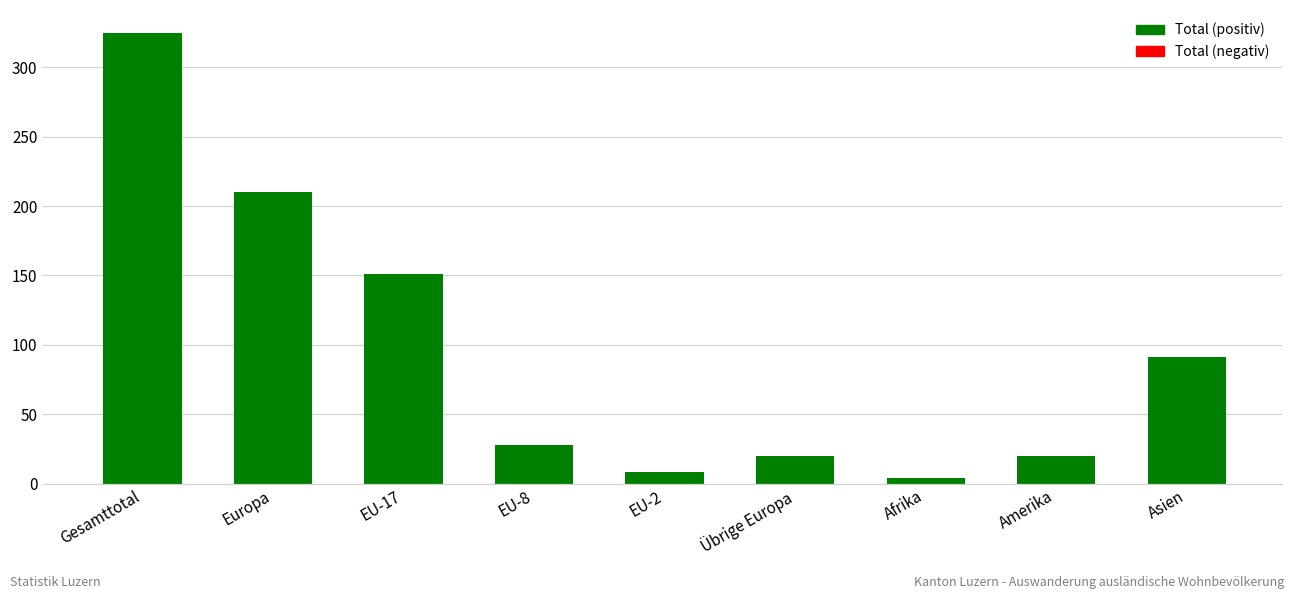

What is the difference between the values at EU-8 and EU-2?

20